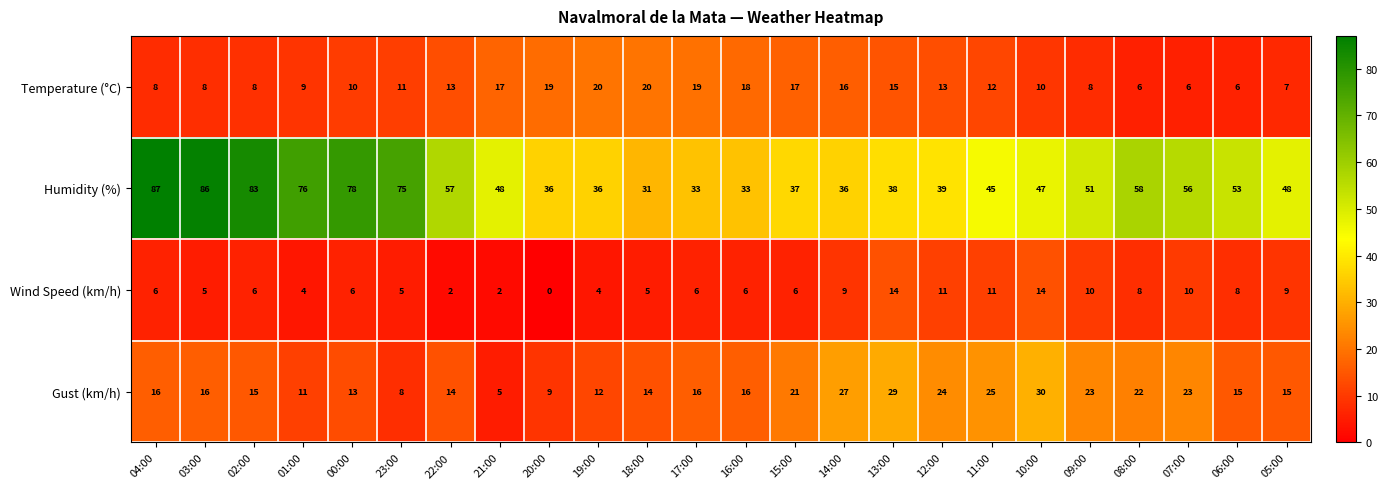

What is the sum of all Wind Speed (km/h) values?

167